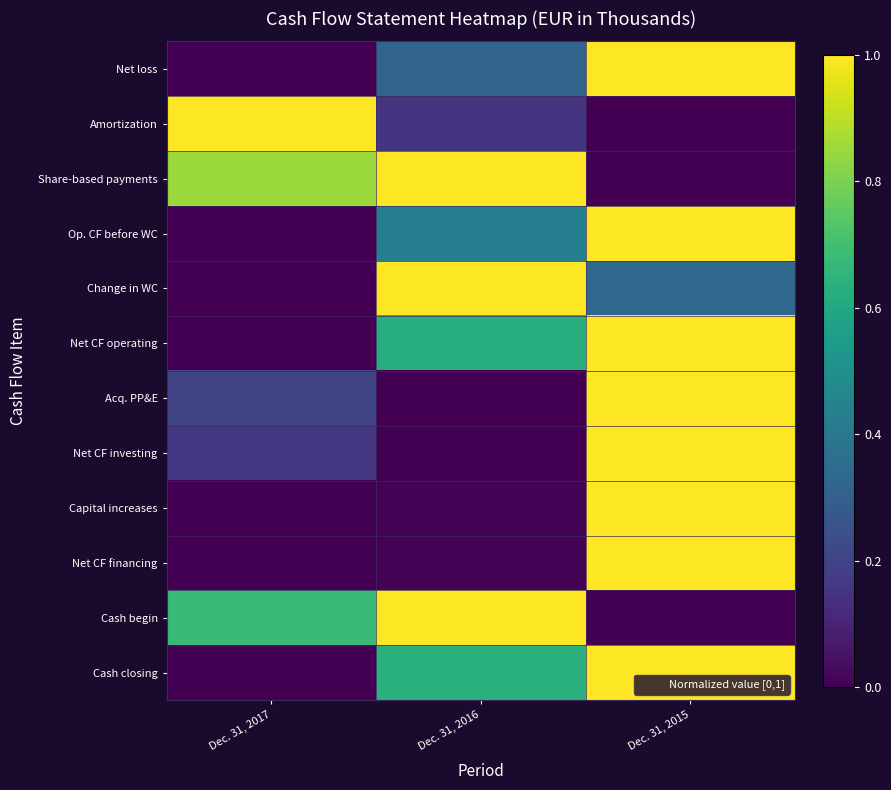

At which category is the sum across all series the highest?

Dec. 31, 2015